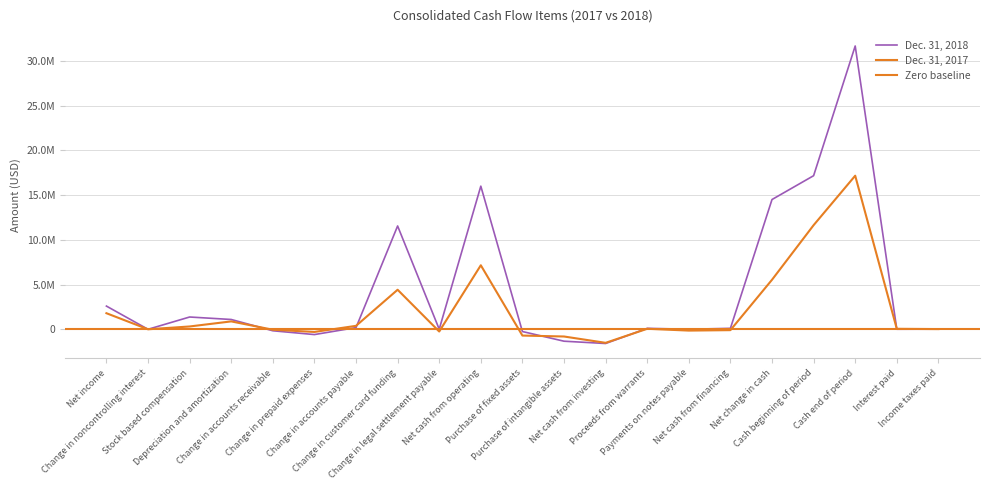

What is the spread (max minus min) of values at Payments on notes payable?

152060